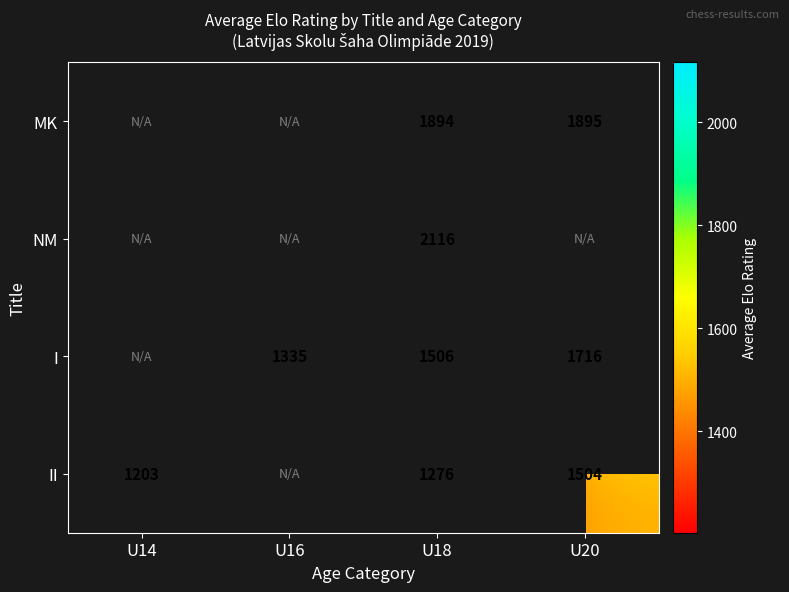

At which category is the sum across all series the highest?

U18